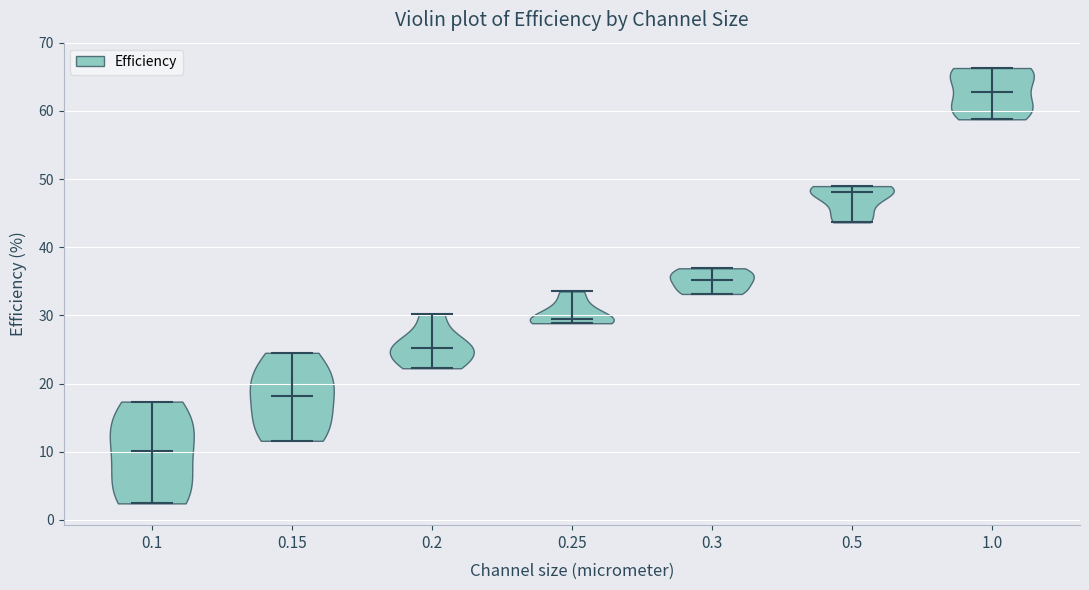

Reading left to right, read every violin against the y-axis: where its median line is, and the lowest and highest points it reaches. The values are not printed on the chart, so give them approximately, as read against the axis.

0.1: median line 10, lowest point 2, highest point 17
0.15: median line 18, lowest point 12, highest point 25
0.2: median line 25, lowest point 22, highest point 30
0.25: median line 29, lowest point 29, highest point 34
0.3: median line 35, lowest point 33, highest point 37
0.5: median line 48, lowest point 44, highest point 49
1.0: median line 63, lowest point 59, highest point 66